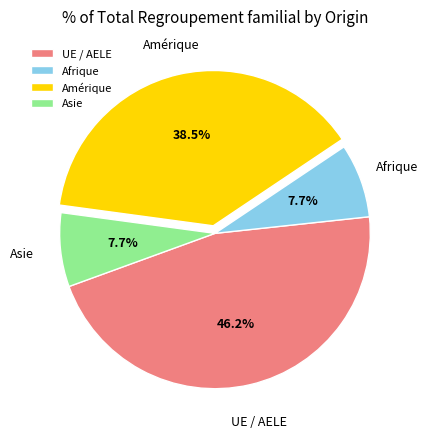

To the nearest percent, what is the average slice percentage?

25%